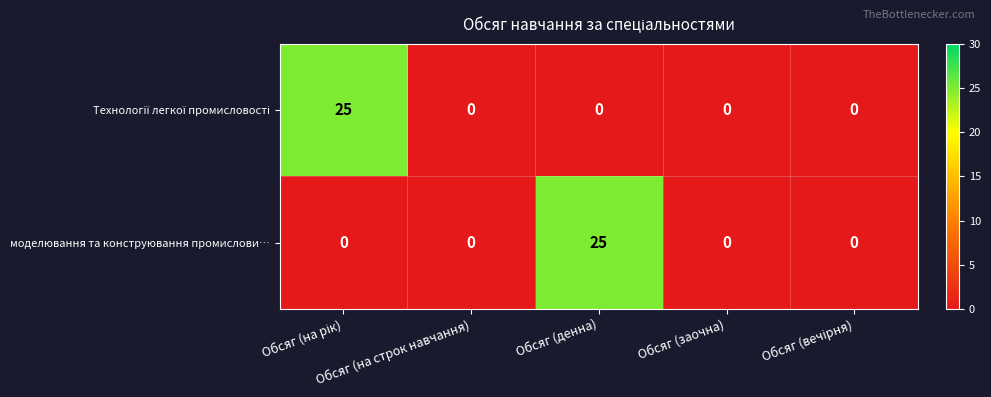

What is the difference between the maximum and minimum values in the моделювання та конструювання промислови… series?

25